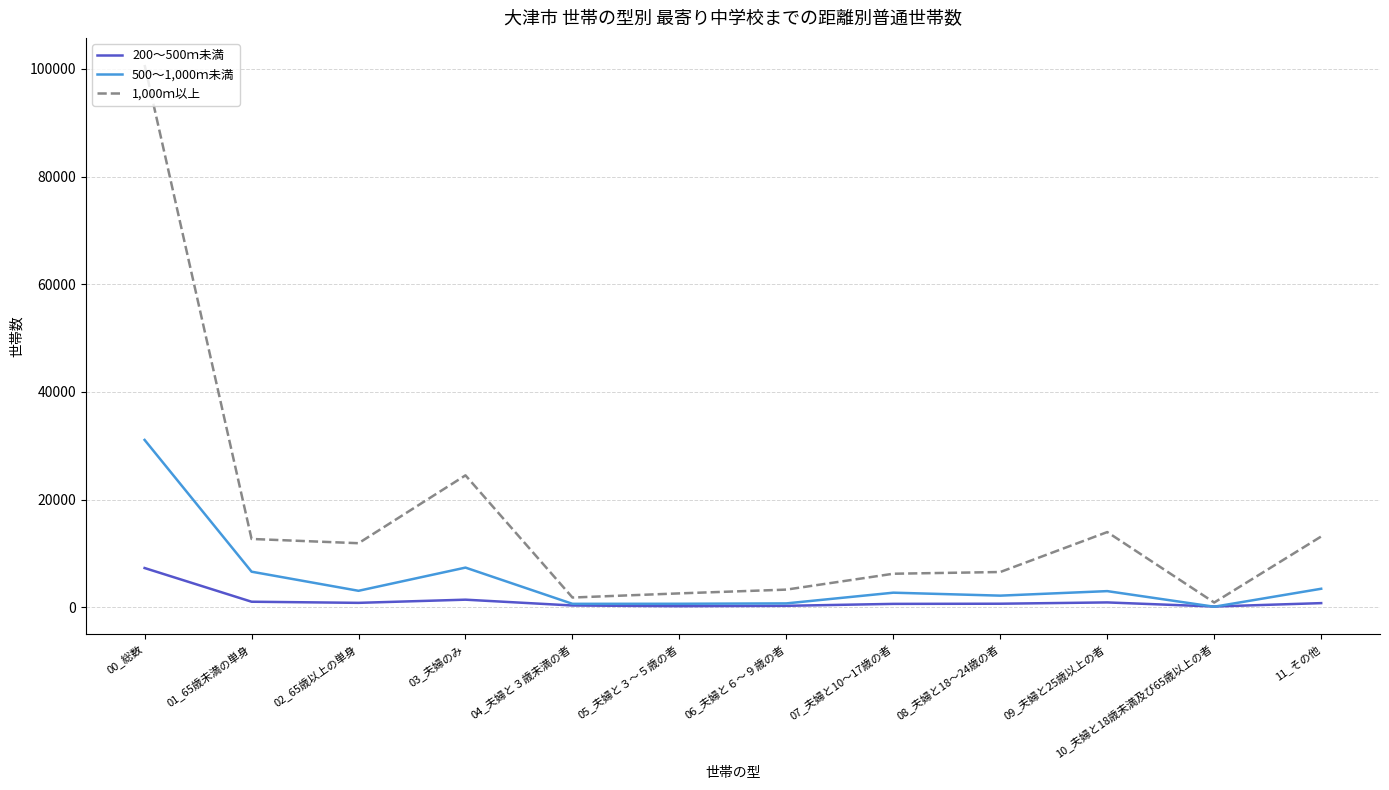

What is the maximum value shown in the chart?

100730